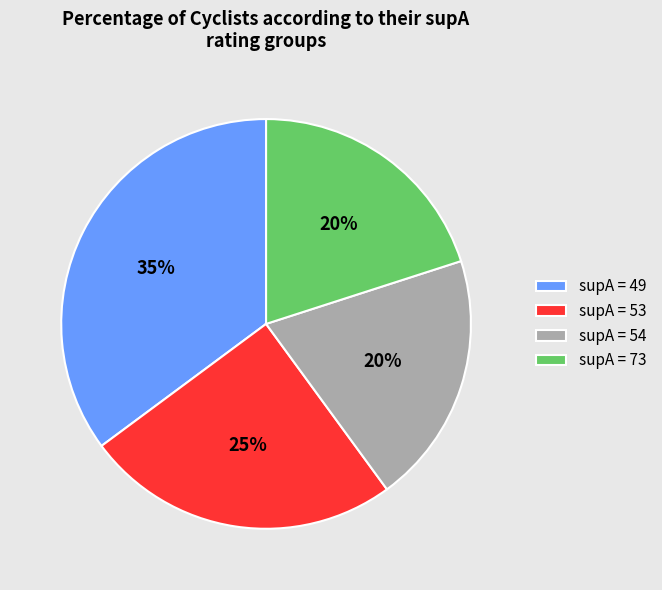

Combined, do supA = 53 and supA = 49 account for over 50%?

Yes